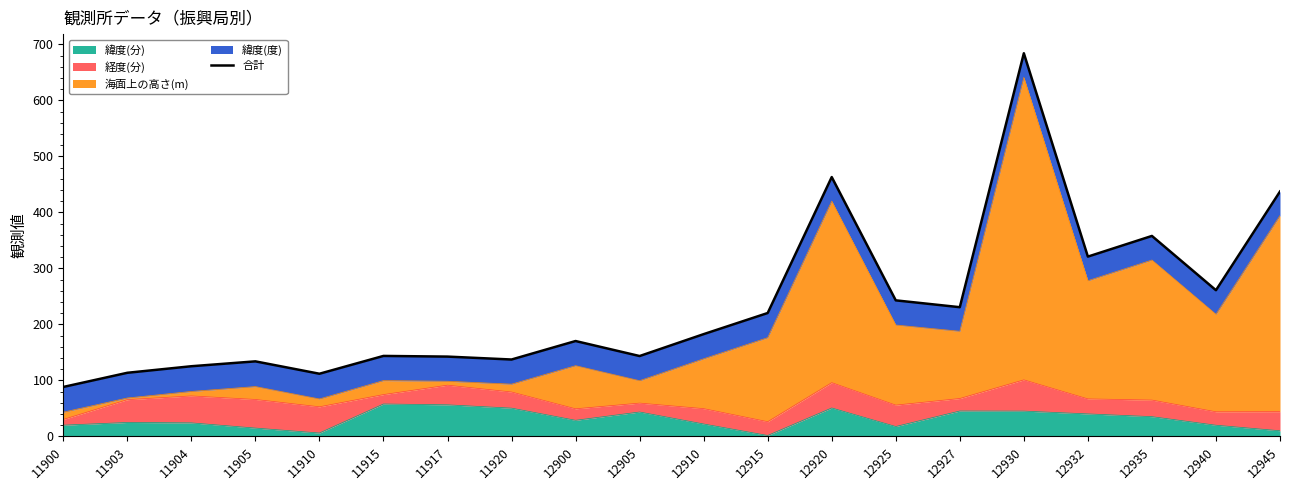

Is it true that 緯度(分) equals 56.4 at 11917?

True